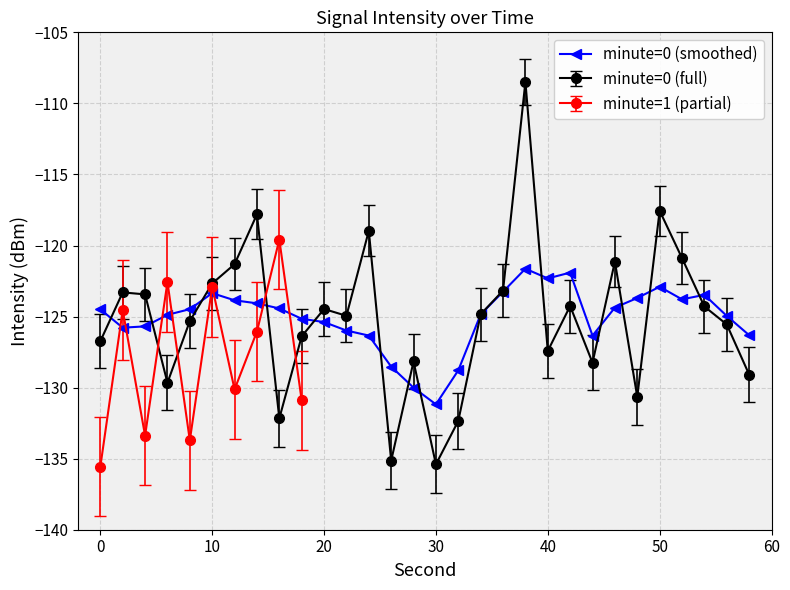

What is the maximum value for minute=0 (full)?

-108.5